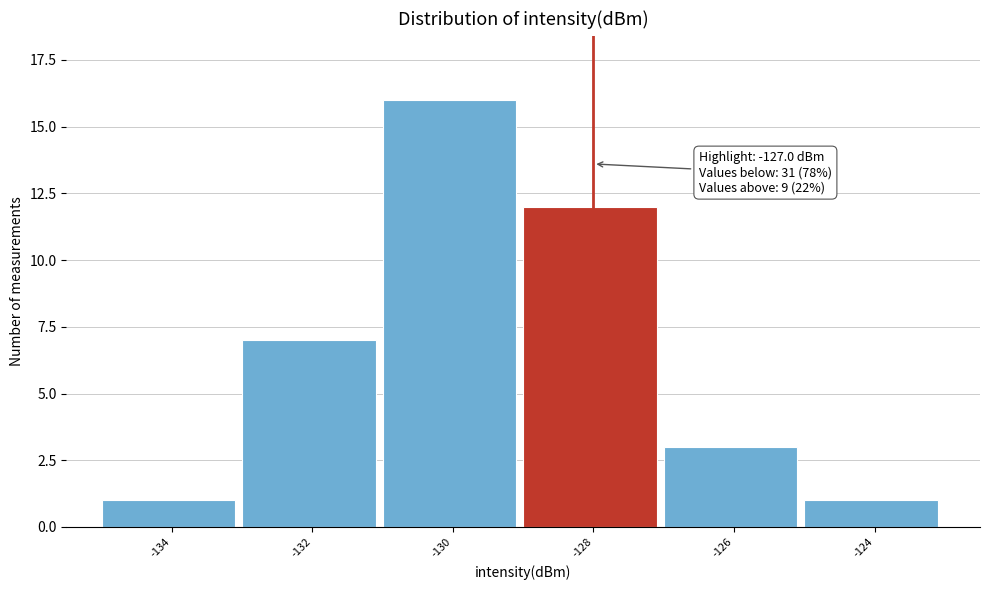

Reading left to right, transcribe all the data shown in this chart.

1	7	16	12	3	1